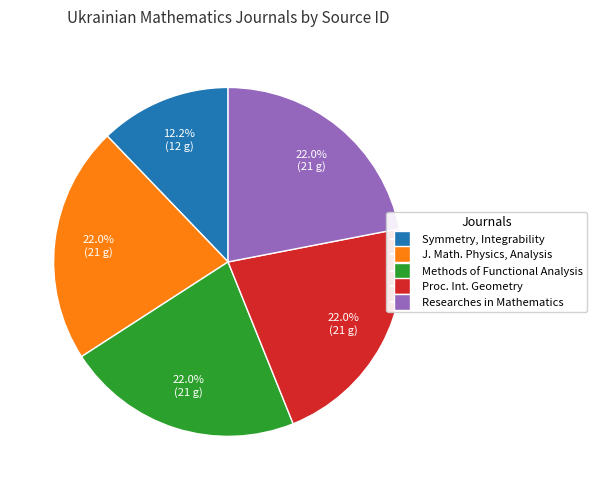

Is there any slice that represents more than half of the pie?

No